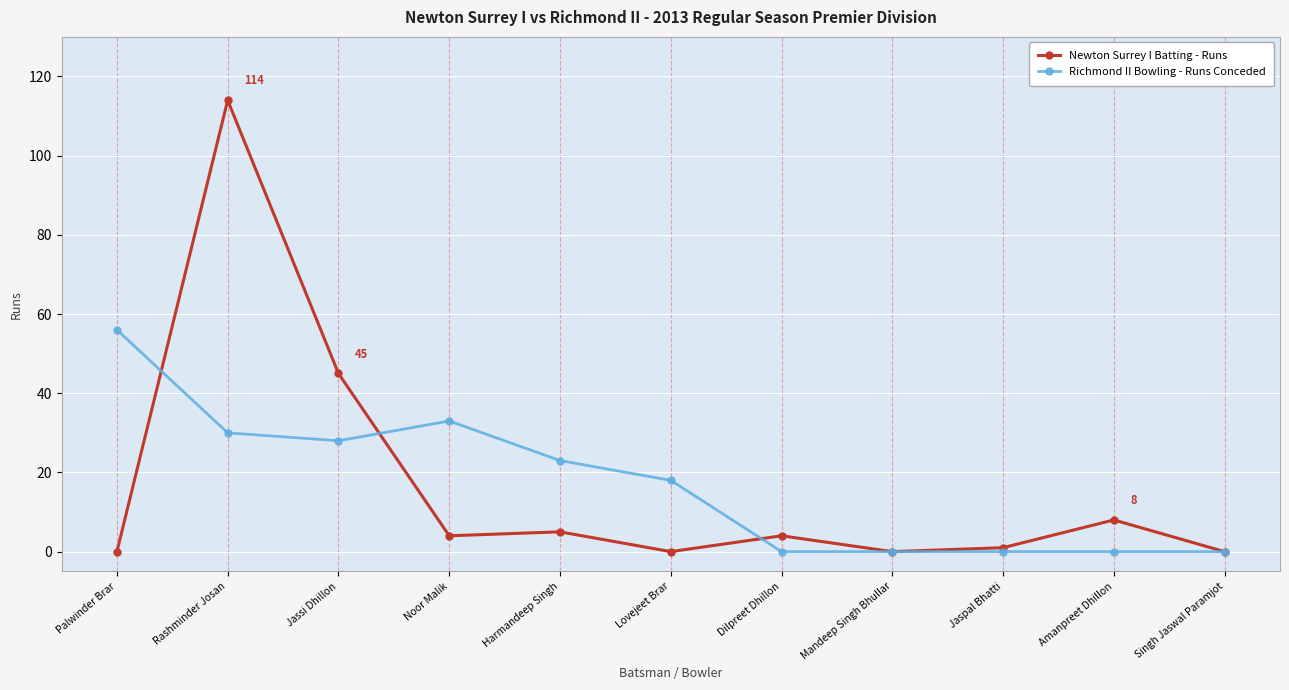

What is the value of the Richmond II Bowling - Runs Conceded point at the 6th from the left?

18